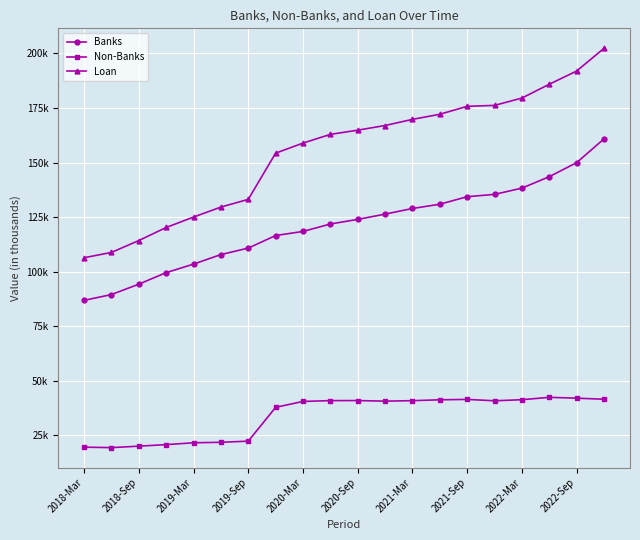

Which series has the largest total across all categories?

Loan